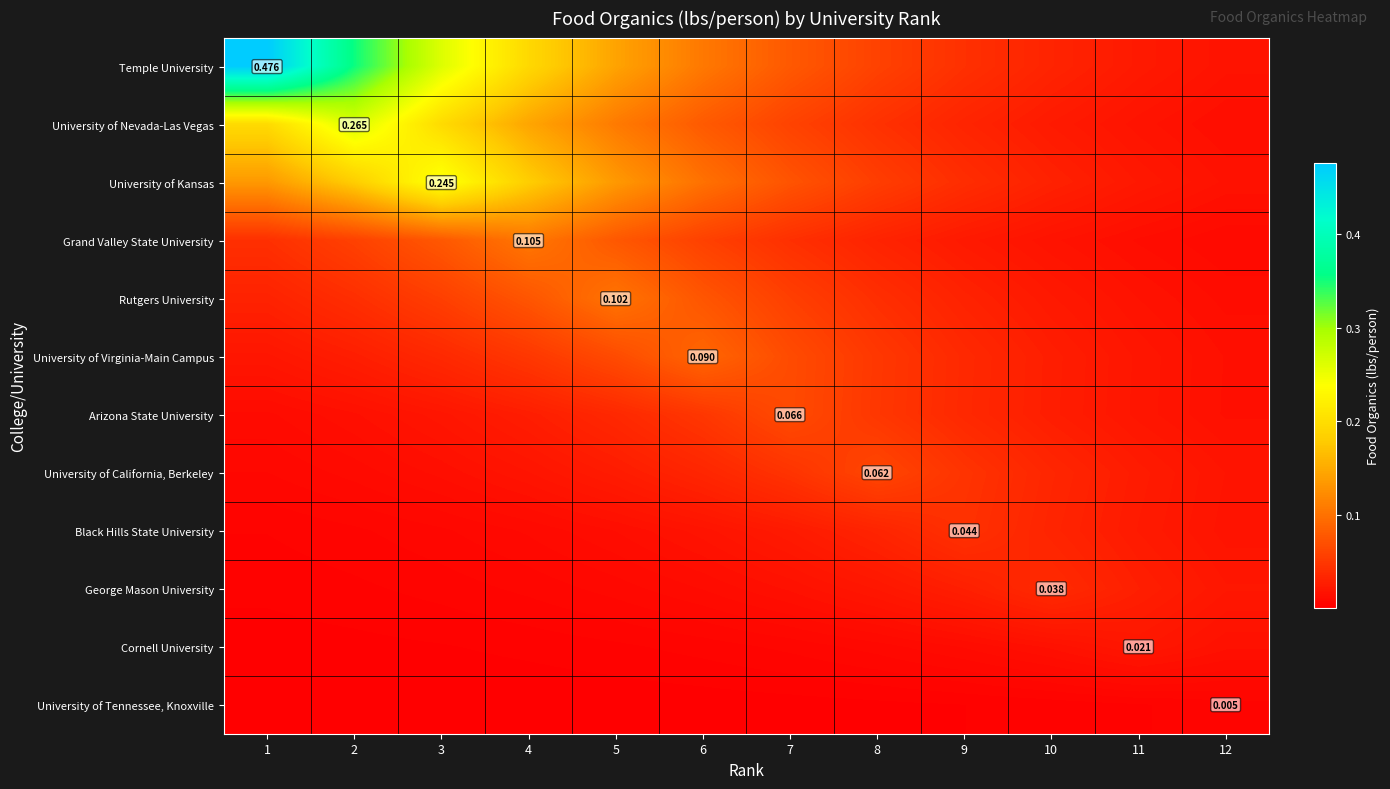

Between 8 and 3, which is larger?

3